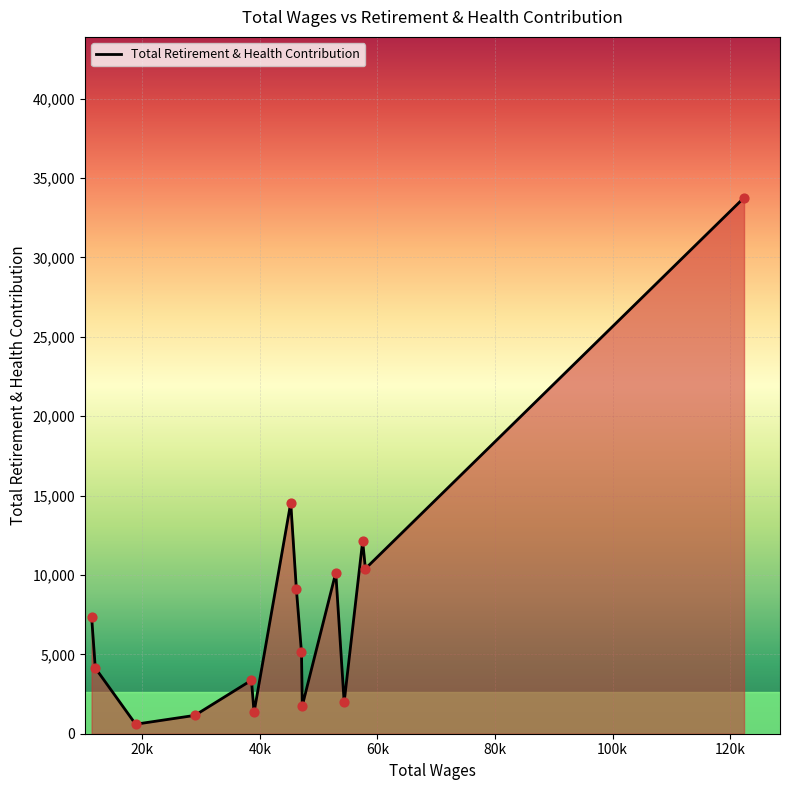

What is the difference between the maximum and minimum values?

33167